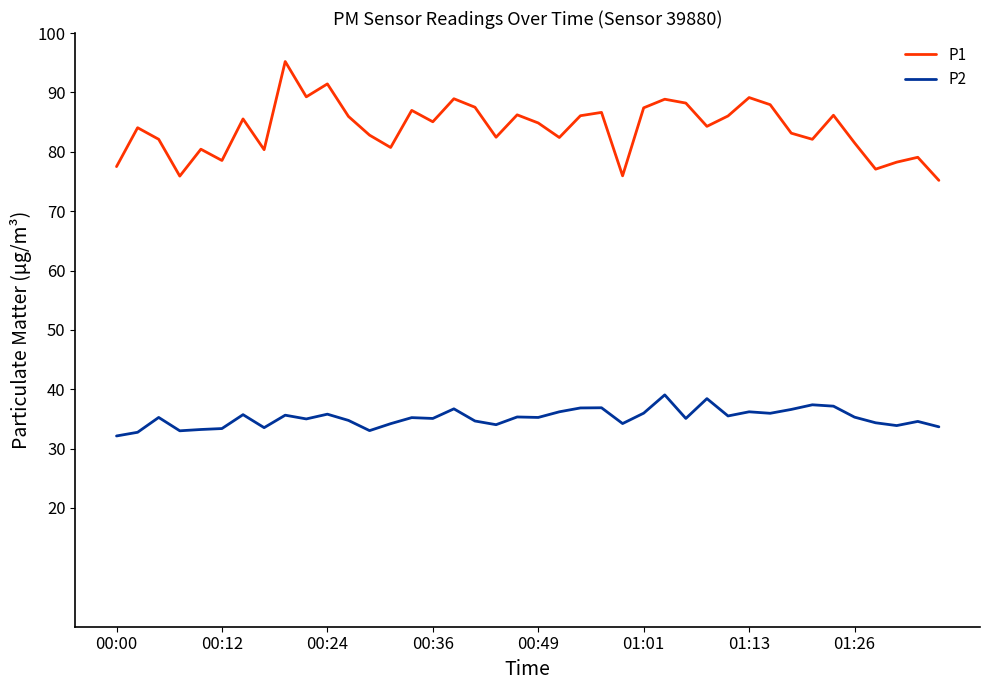

What is the sum of all P1 values?

3357.0